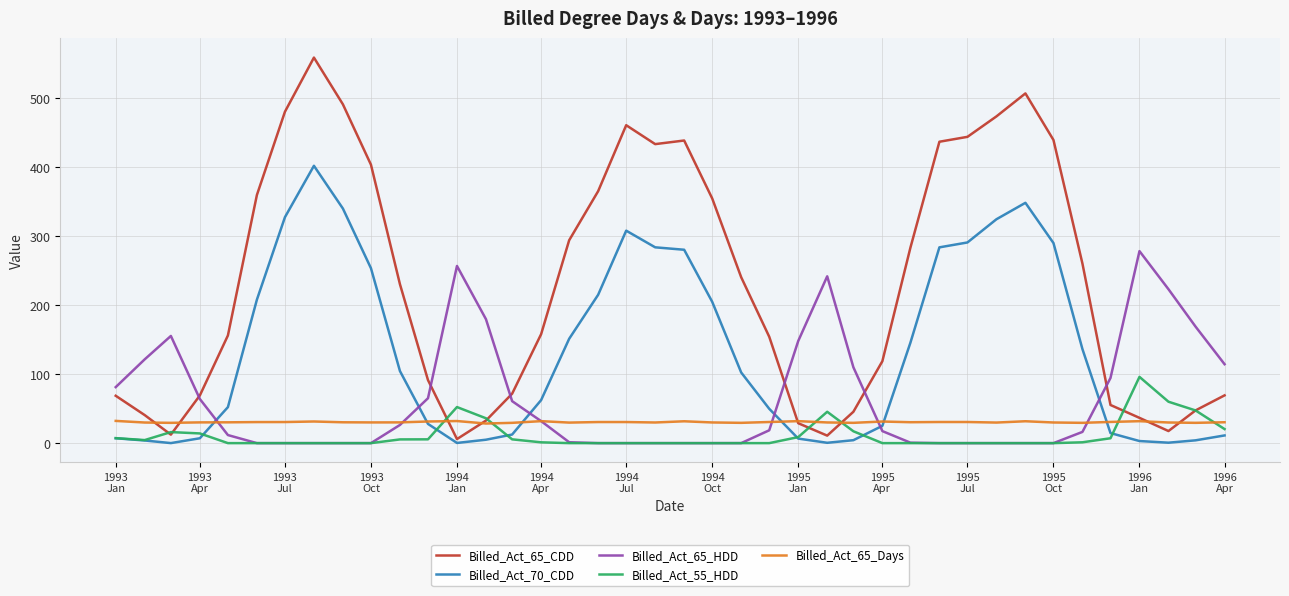

What is the greatest value displayed?

558.5